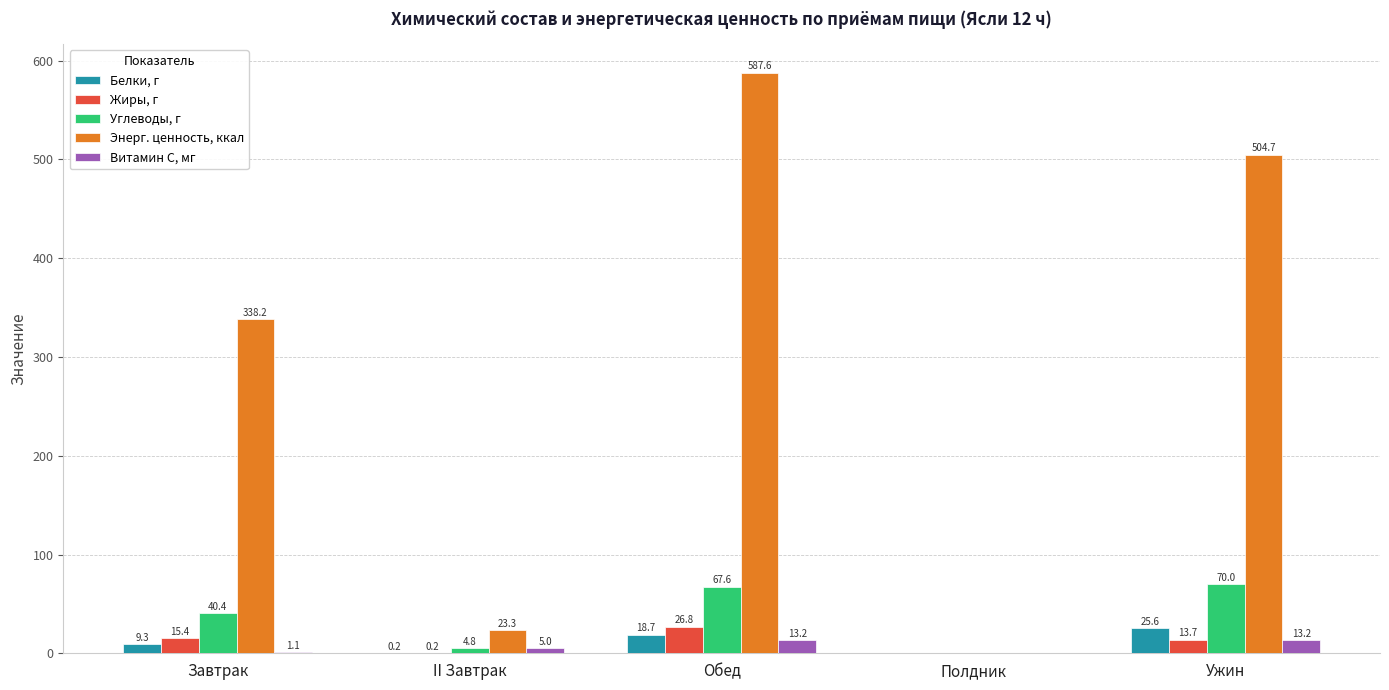

What is the sum of all Энерг. ценность, ккал values?

1453.8